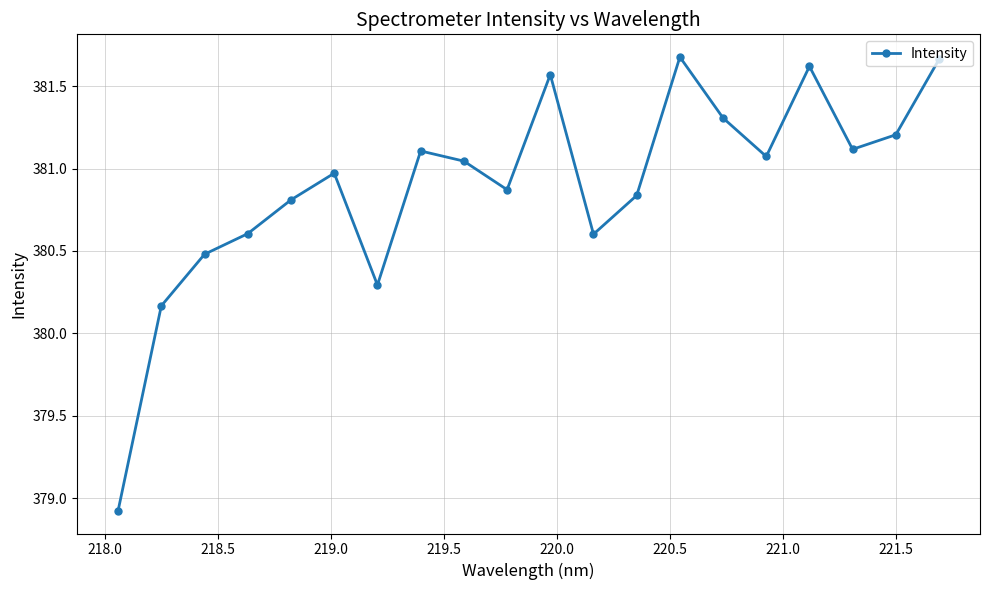

What is the smallest value displayed?

378.9